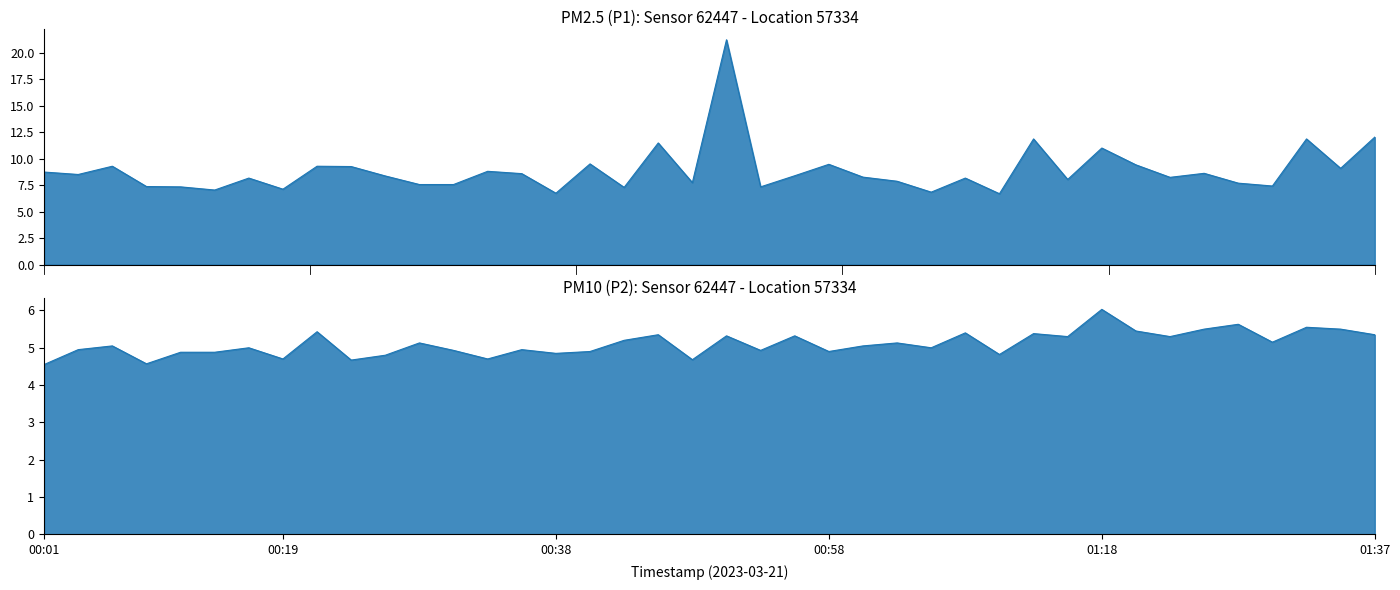

How many interior local valleys does the P1 series have?

13